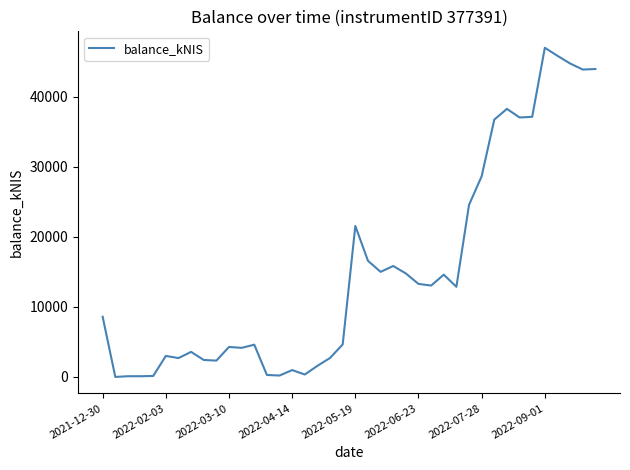

What is the difference between the maximum and minimum values?

46959.7